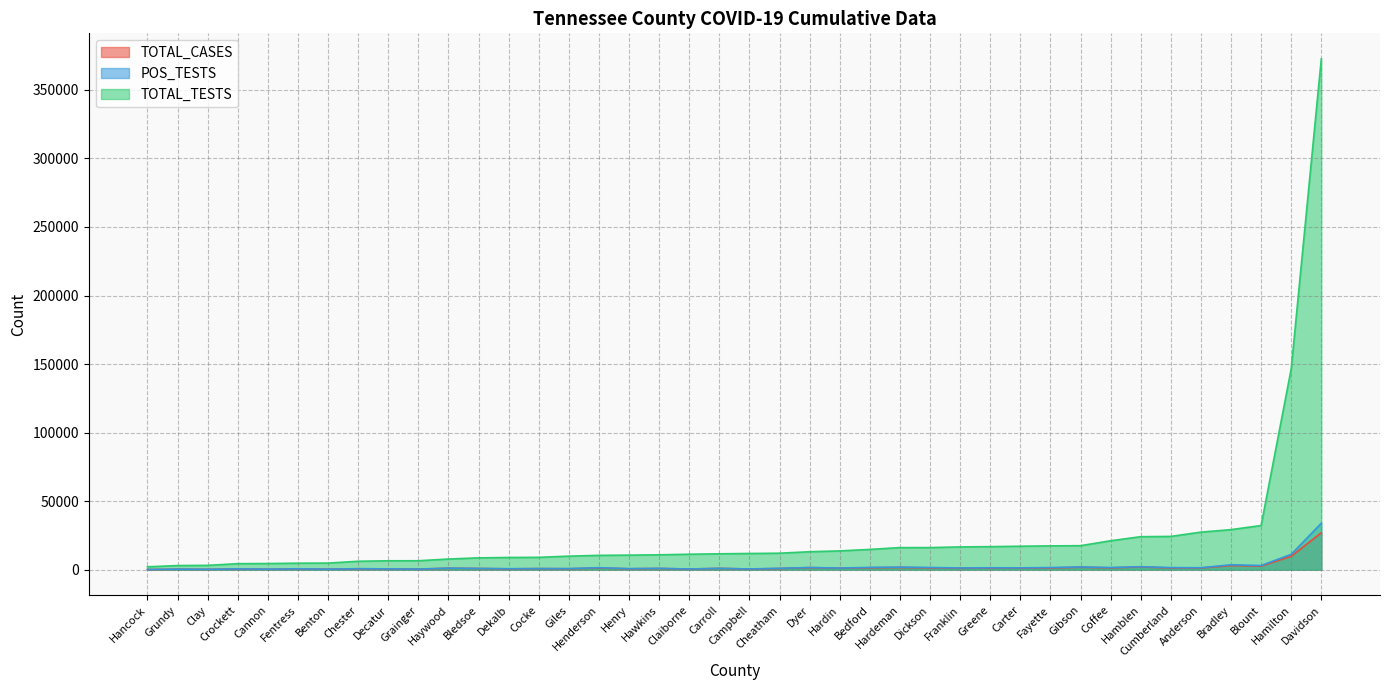

Is it true that POS_TESTS equals 1658 at Bedford?

True